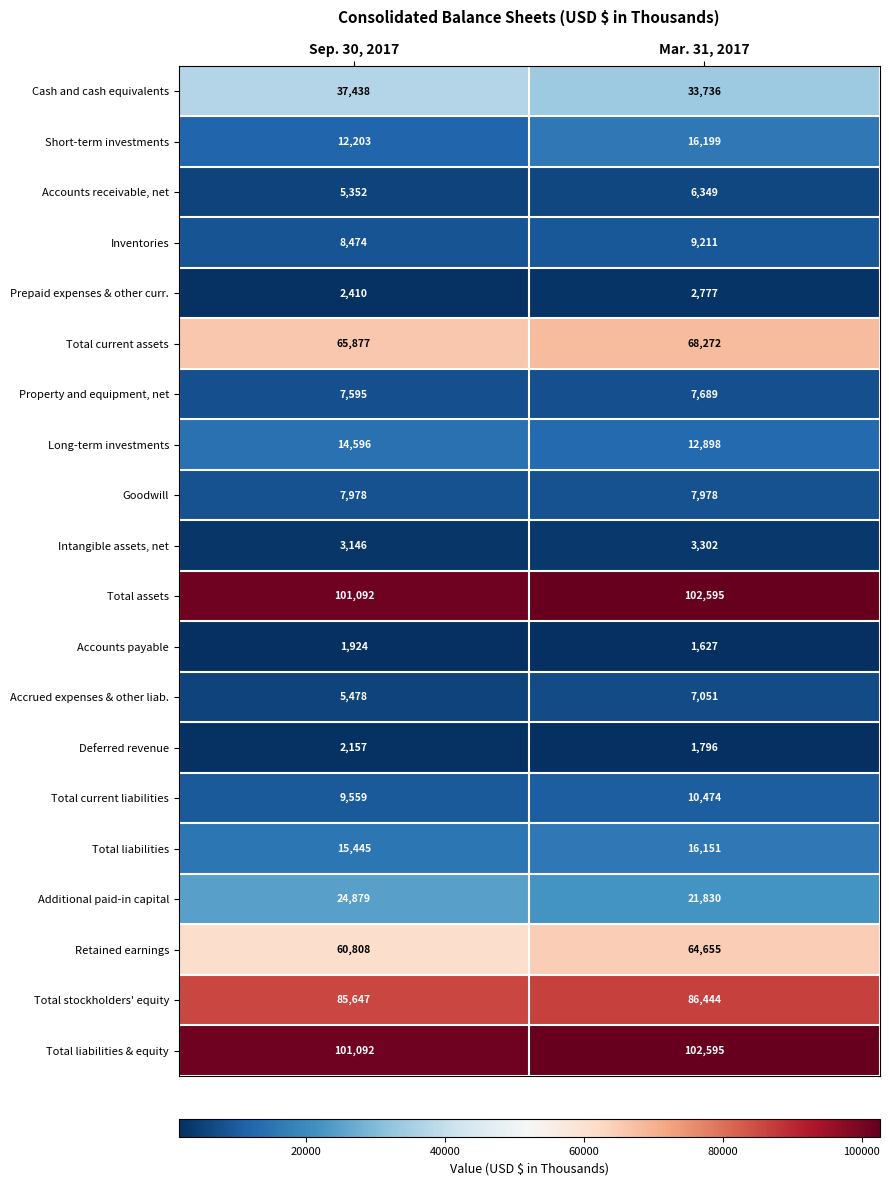

At which category is the sum across all series the highest?

Mar. 31, 2017